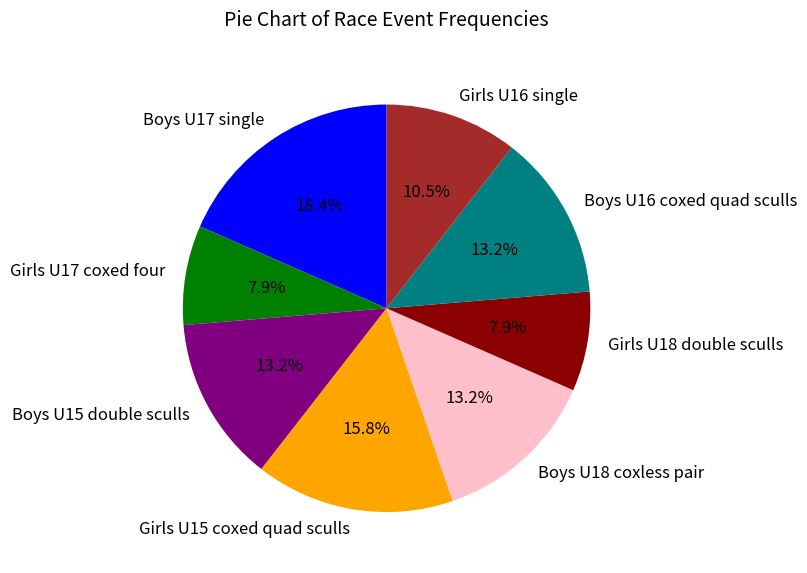

To the nearest percent, what is the difference between the Boys U16 coxed quad sculls and Girls U17 coxed four slice percentages?

5%